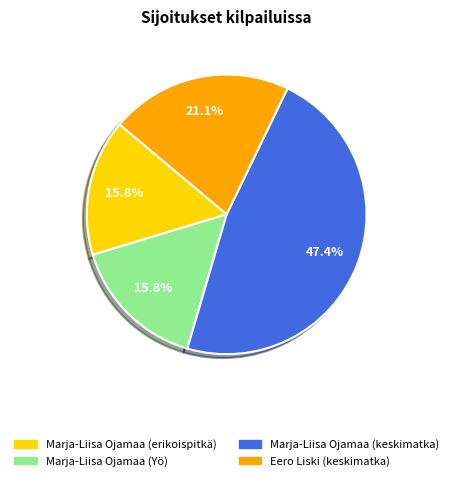

Which has a higher value, Marja-Liisa Ojamaa (Yö) or Eero Liski (keskimatka)?

Eero Liski (keskimatka)